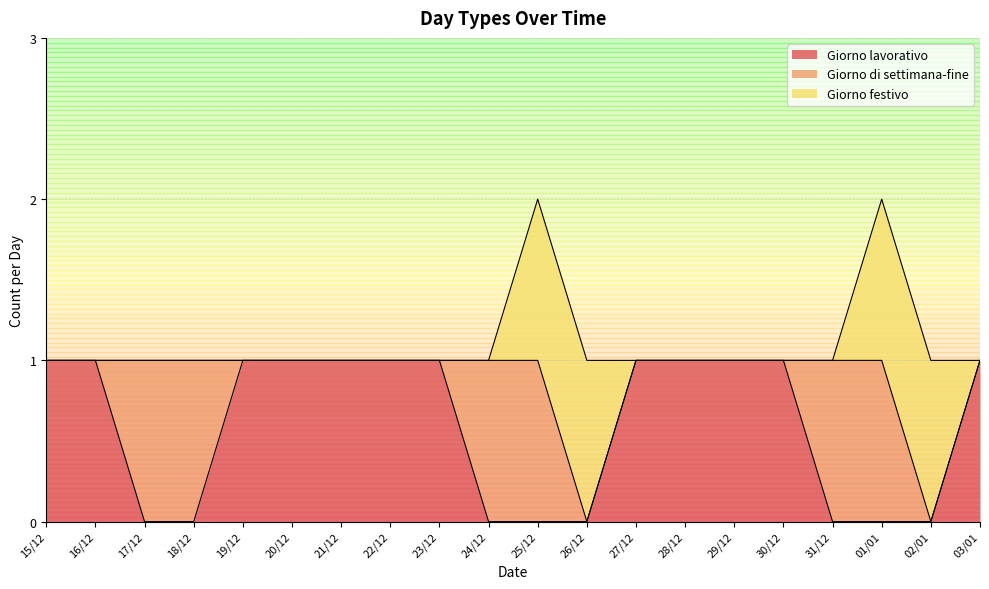

What is the value of the Giorno lavorativo point at the 5th from the left?

1